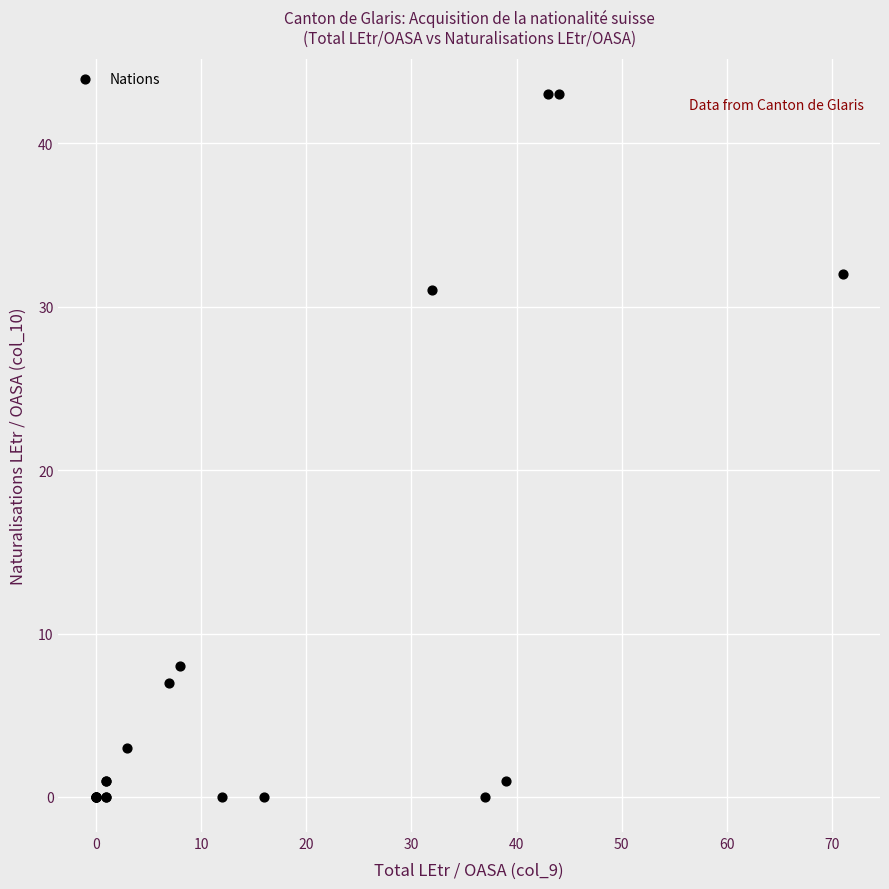

What Y value in the scatter plot is closest to 21?

31